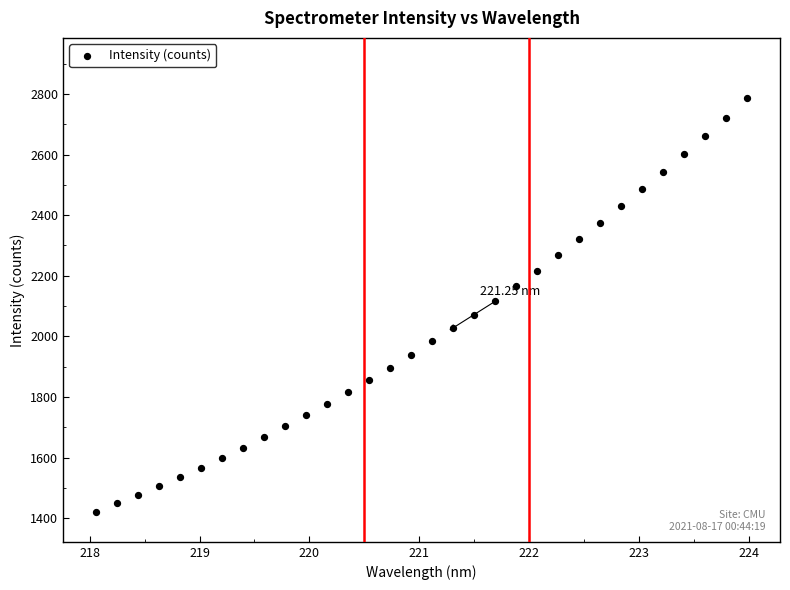

What is the range of X values (max minus min)?

5.9